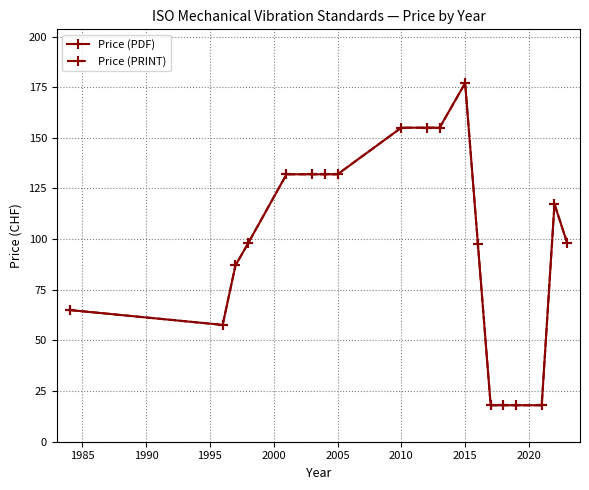

What is the difference between the second highest and minimum values in the Price (PRINT) series?

137.0